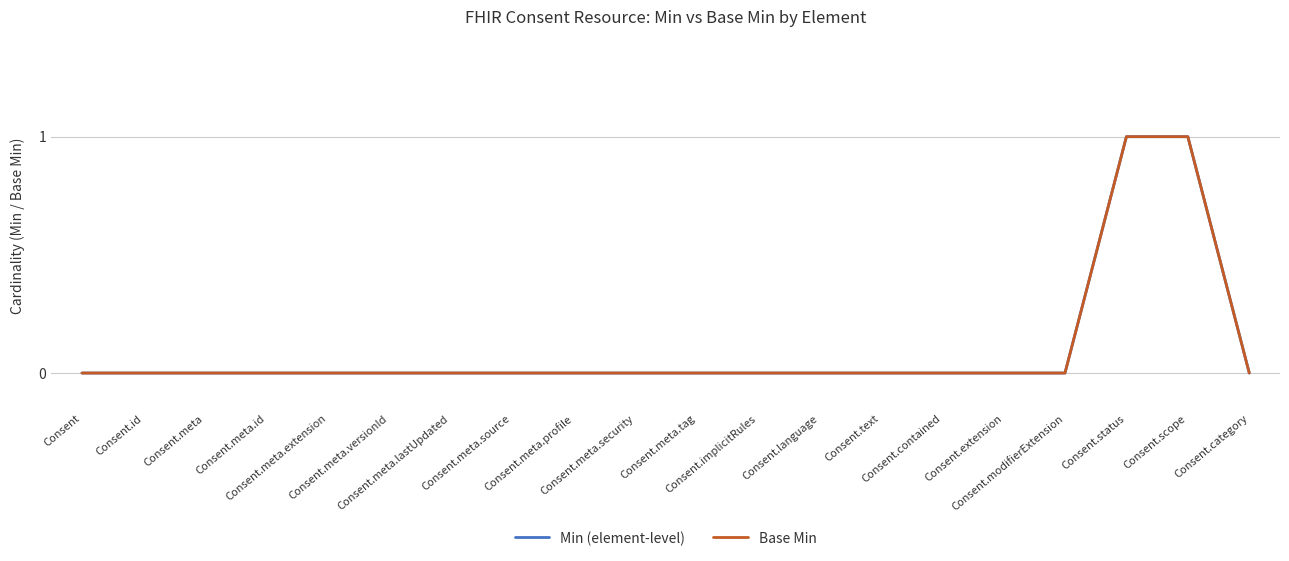

Count the Min (element-level) values in the range 0 to 1.

20